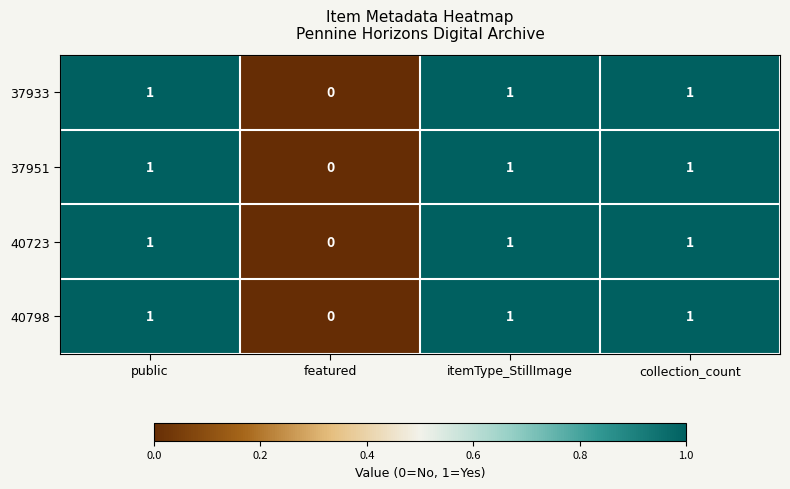

The value of 37933 at public is 1. True or false?

True